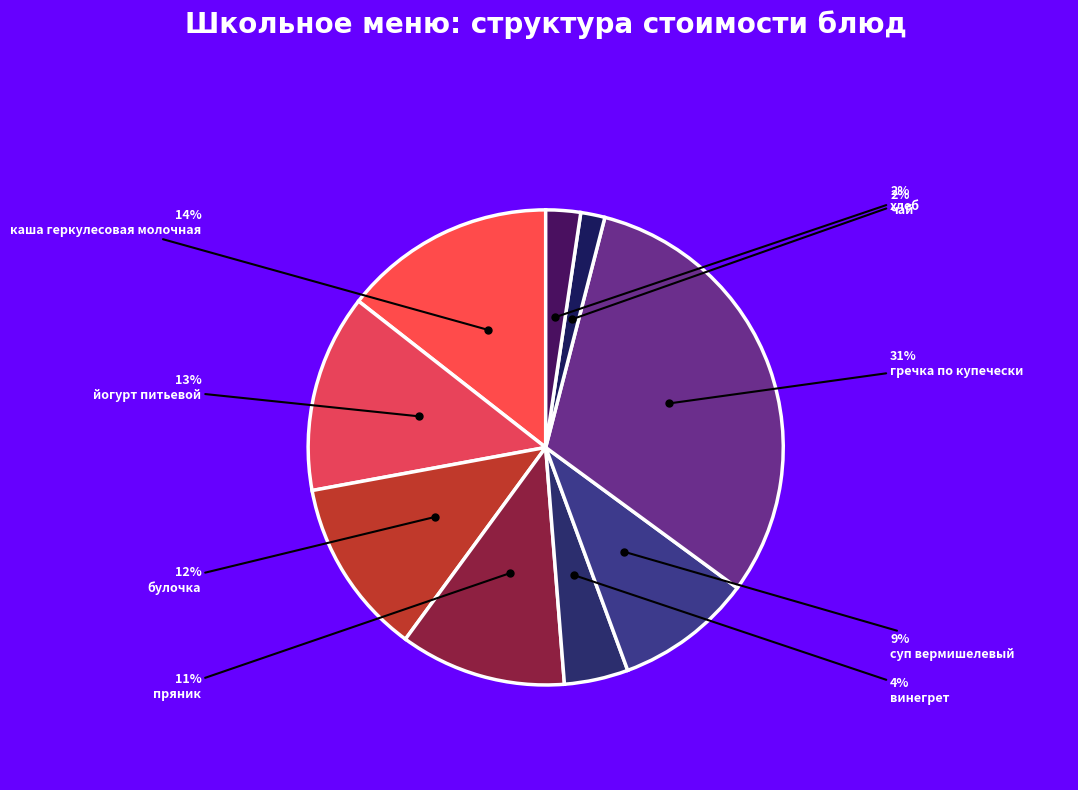

How many segments does this pie chart have?

9